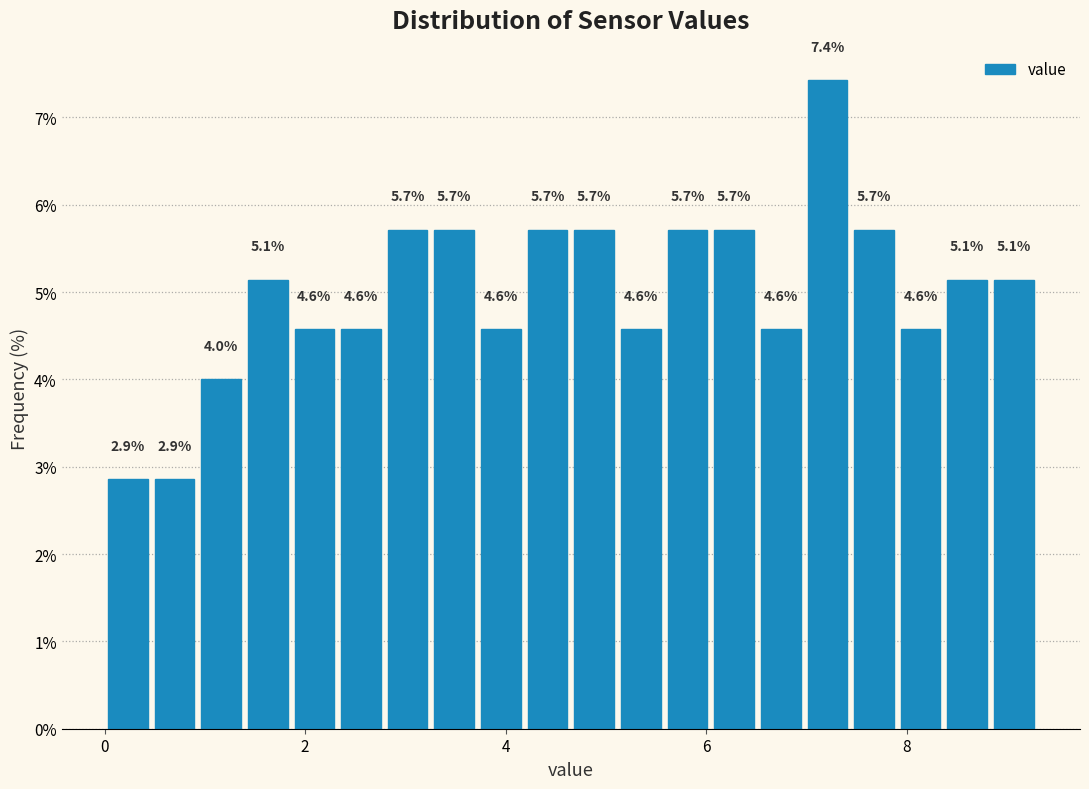

Around what value on the x-axis is the tallest bar? Give the approximate position of its centre, as read against the axis.

7.2